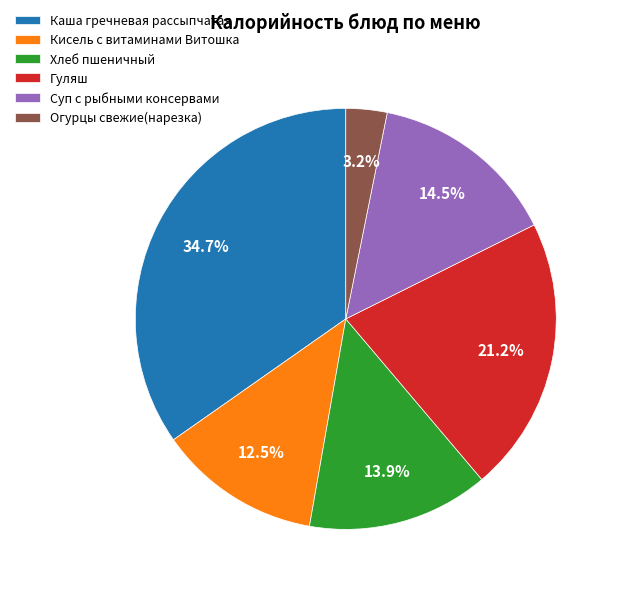

What is the largest slice in the pie chart?

Каша гречневая рассыпчатая